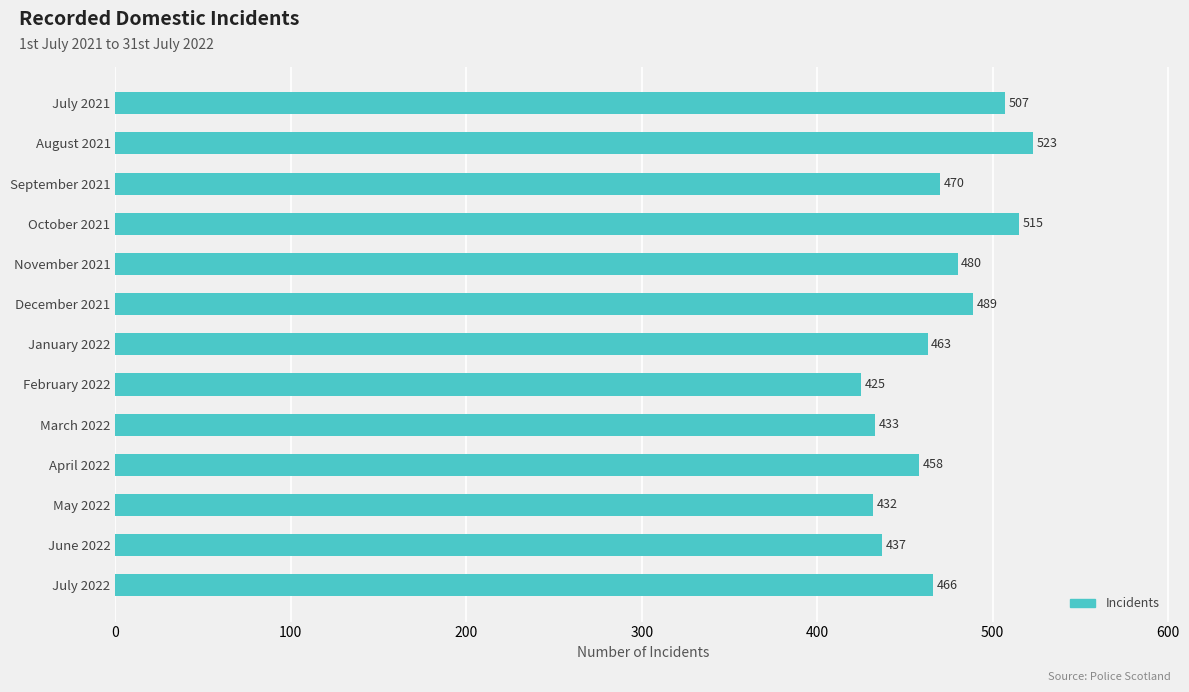

Is it true that the value at February 2022 is 425?

True